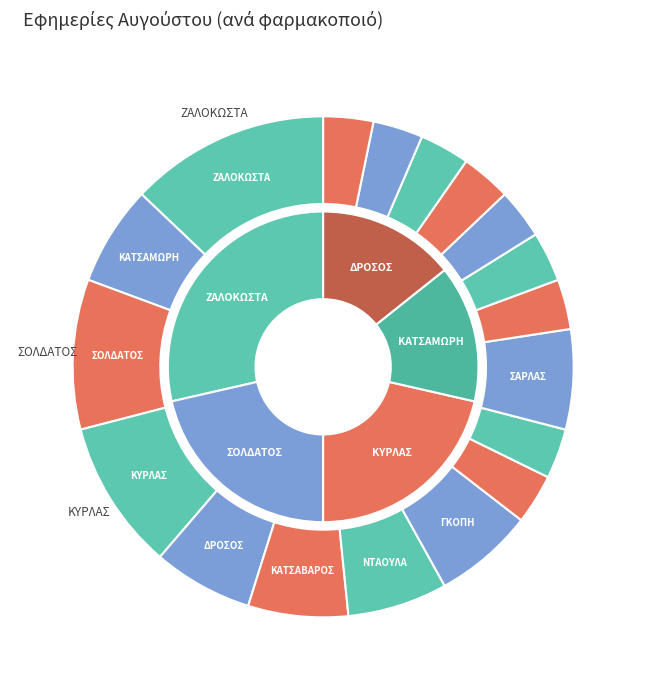

Is the sum of ΔΡΟΣΟΣ ΔΗΜΗΤΡΙΟΣ and ΚΑΤΣΑΒΑΡΟΣ ΧΑΡΙΛΑΟΣ greater than half?

No